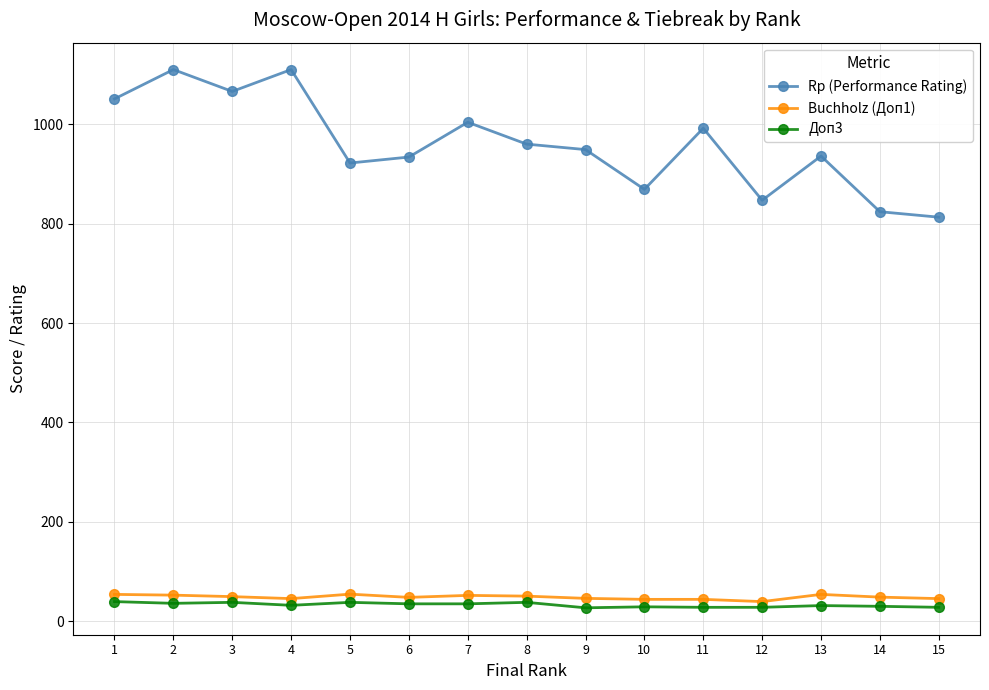

True or false: Доп3 and Rp (Performance Rating) intersect in this chart.

False